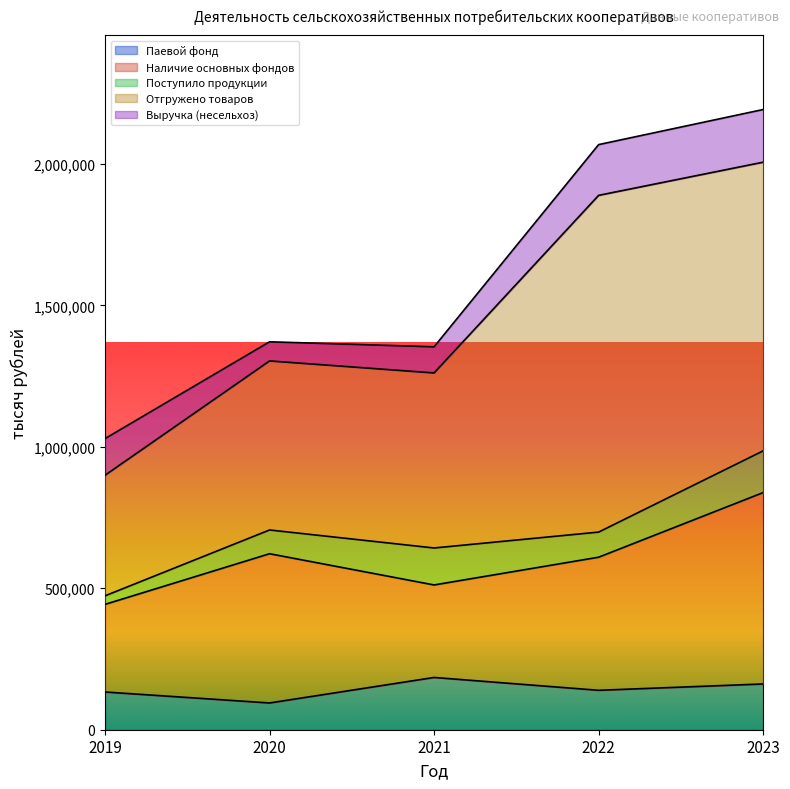

How many times do Выручка (несельхоз) and Паевой фонд cross each other?

1